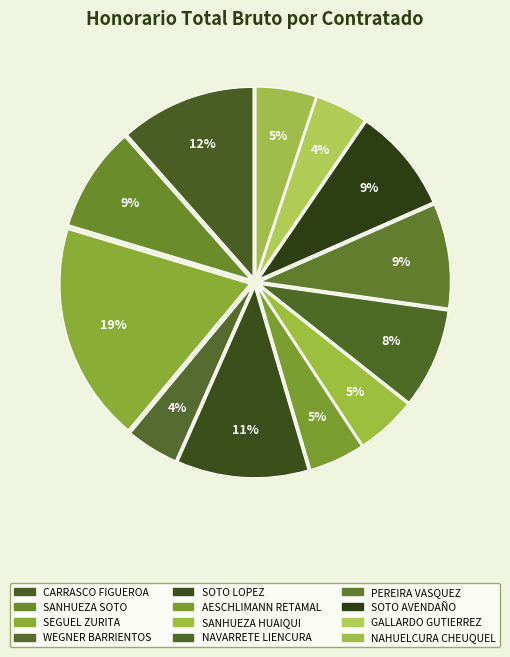

Is CARRASCO FIGUEROA the majority of the pie?

No